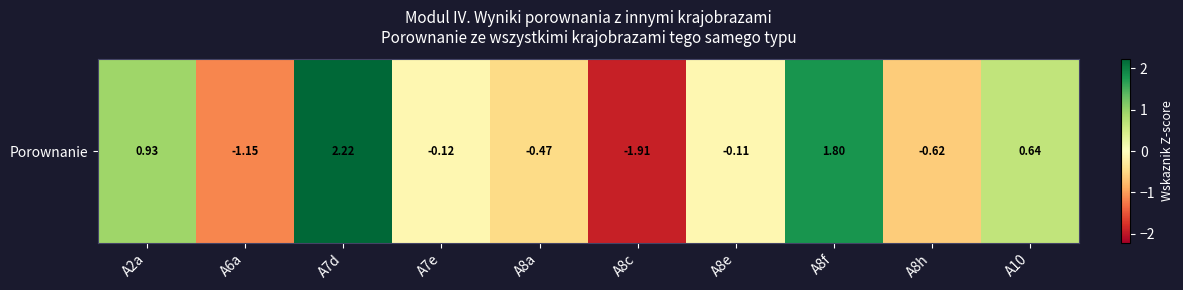

What is the average value?

0.1